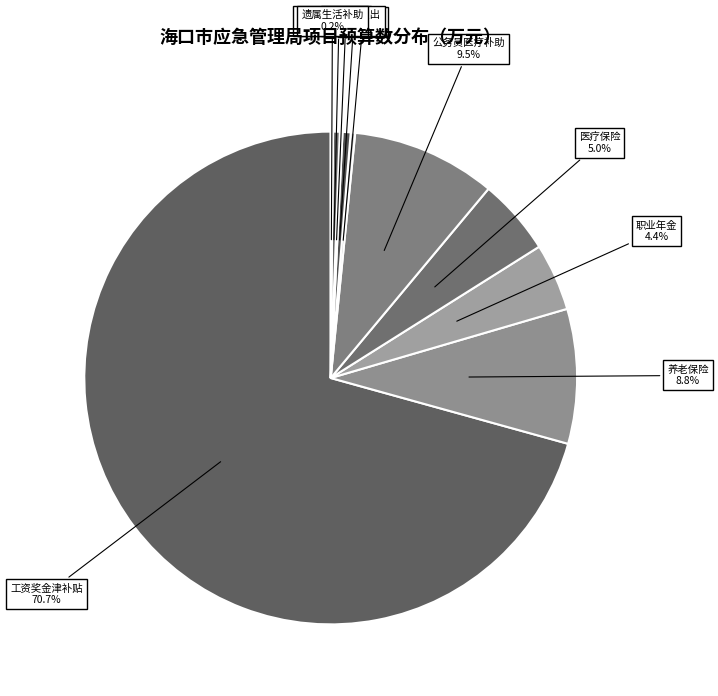

Approximately how many times larger is the value at 医疗保险 compared to 养老保险?

0.6